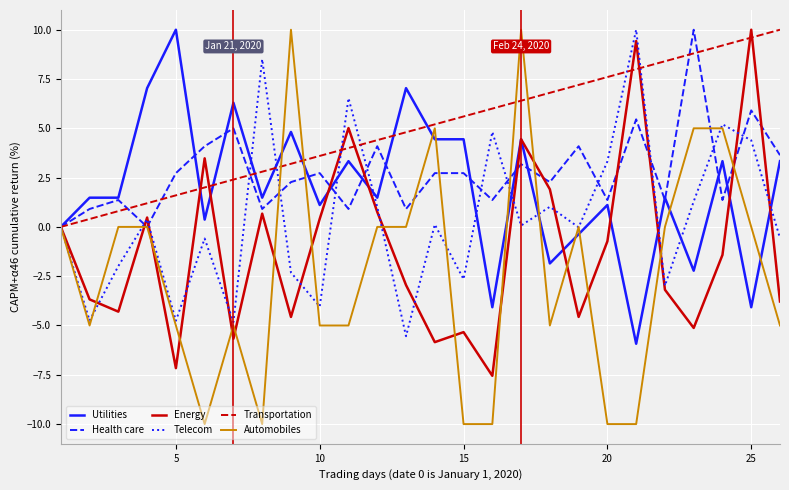

What is the difference between the second highest and minimum values in the Telecom series?

14.0